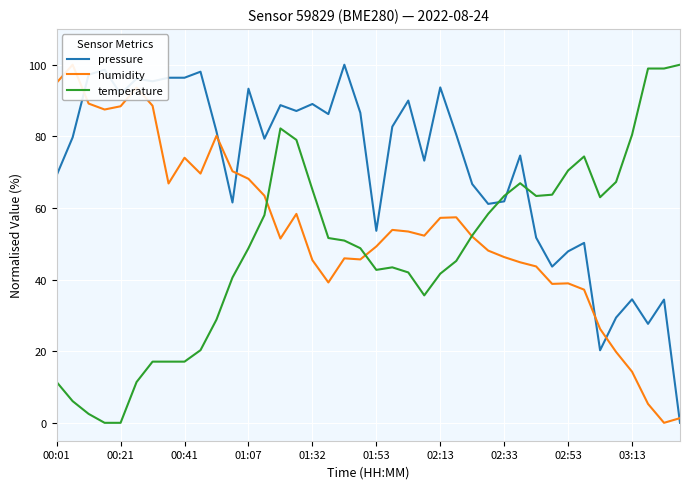

List the series in order of their peak value, lowest first.

pressure, humidity, temperature